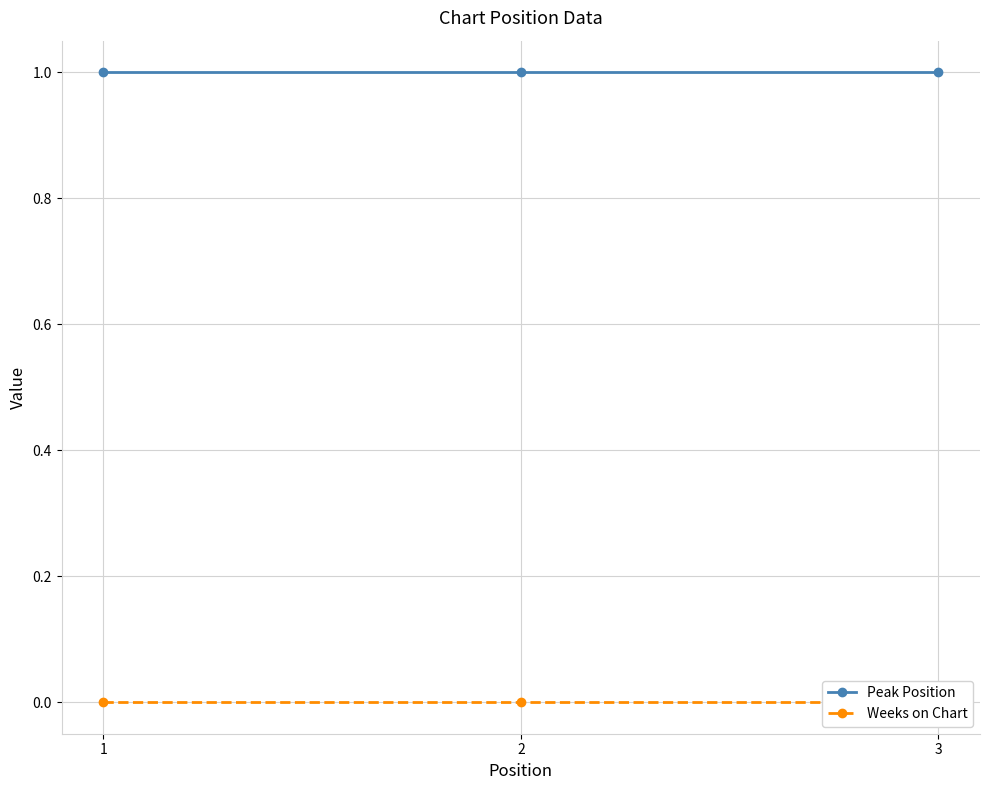

Is the value of Weeks on Chart at 1 greater than the value of Peak Position at 3?

No